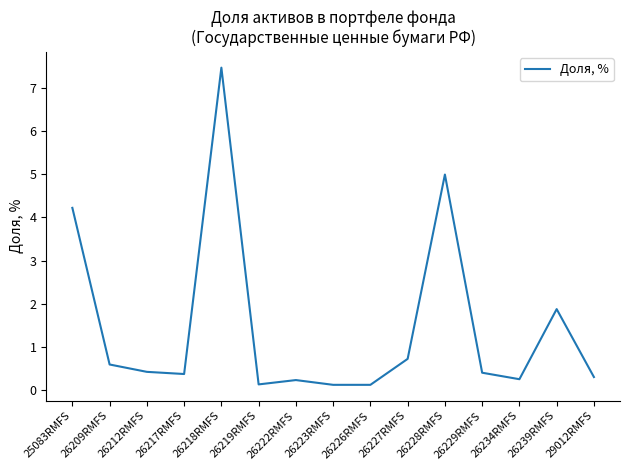

What is the difference between the values at 26229RMFS and 26239RMFS?

1.5